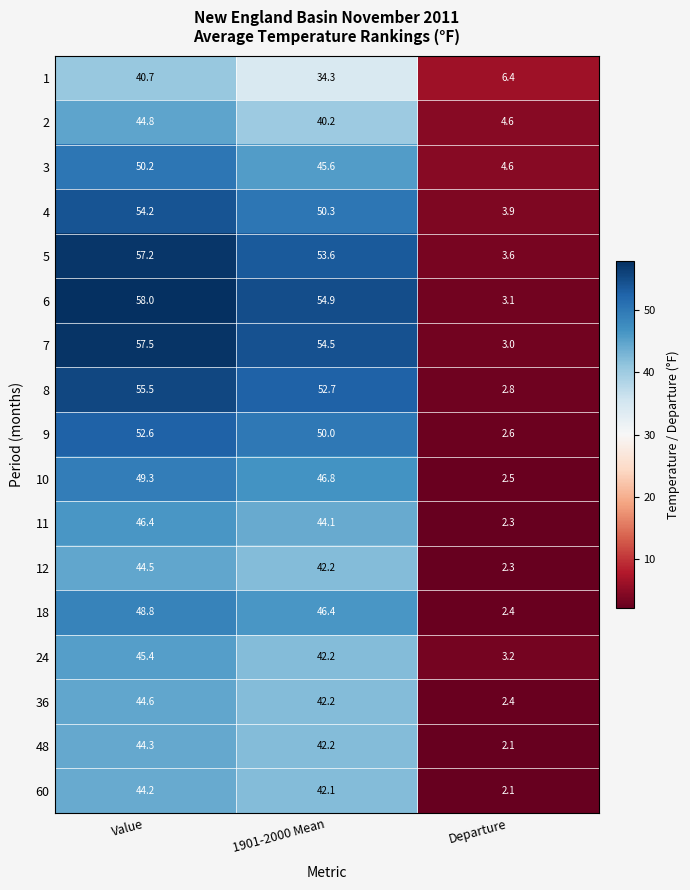

List the series in order of their peak value, lowest first.

1, 60, 48, 12, 36, 2, 24, 11, 18, 10, 3, 9, 4, 8, 5, 7, 6